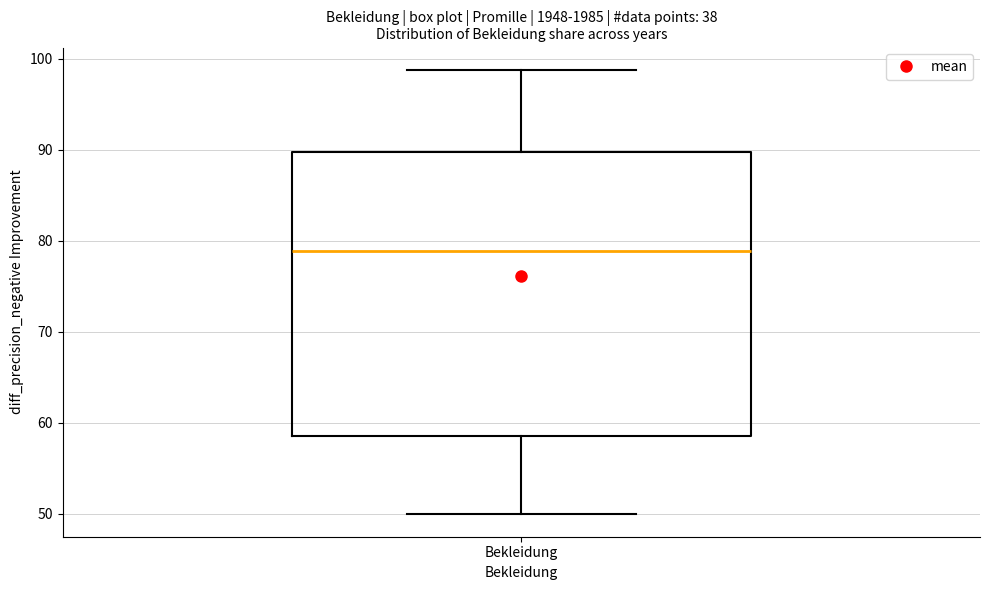

Where is the upper edge of the box for Bekleidung on the y-axis? The values are not printed on the chart, so give them approximately, as read against the axis.

90